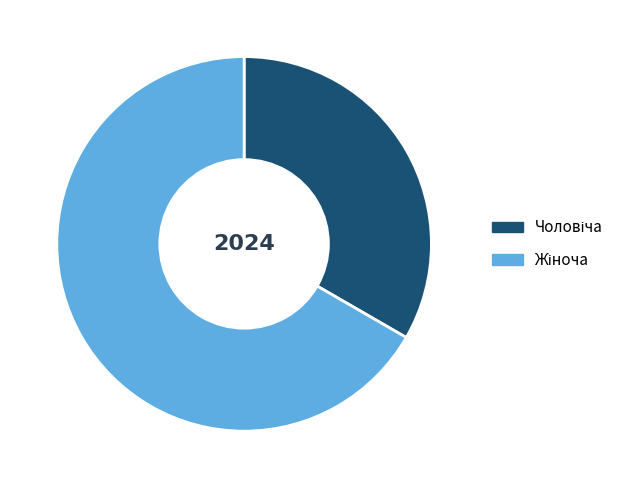

How many segments does this pie chart have?

2